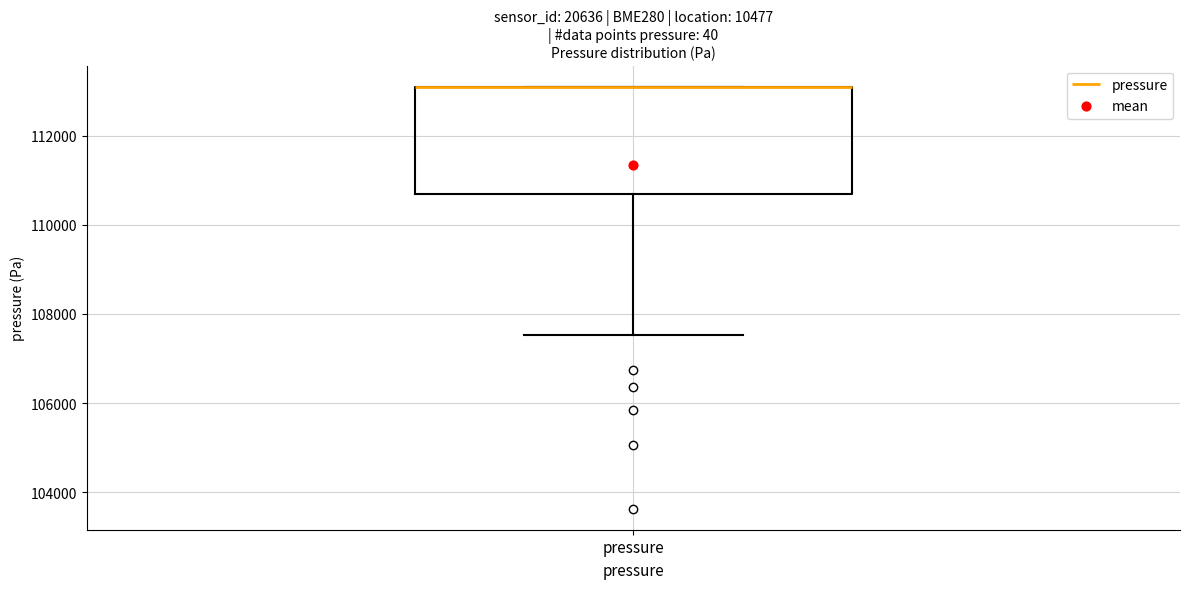

Where is the lower edge of the box for pressure on the y-axis? The values are not printed on the chart, so give them approximately, as read against the axis.

110600